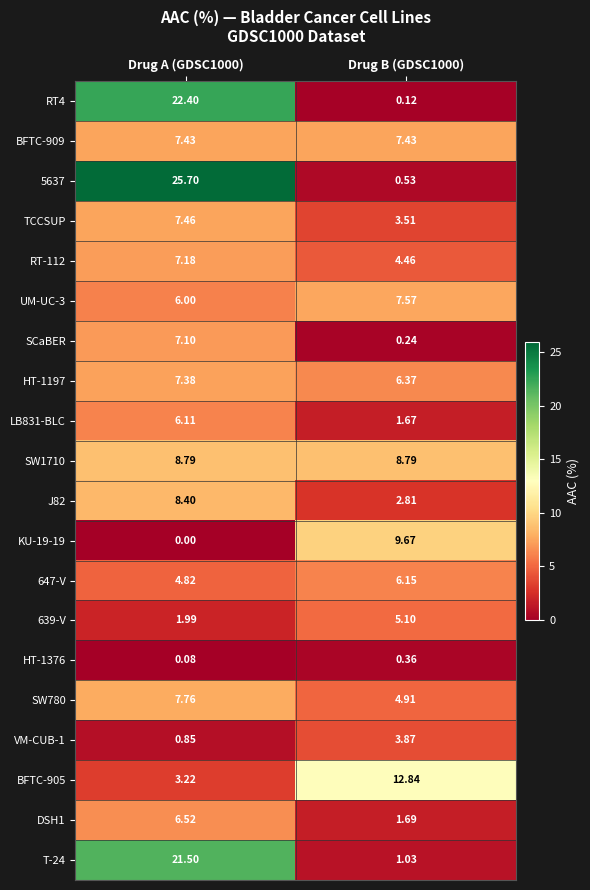

Is the value of VM-CUB-1 at Drug B (GDSC1000) greater than the value of HT-1376 at Drug A (GDSC1000)?

Yes